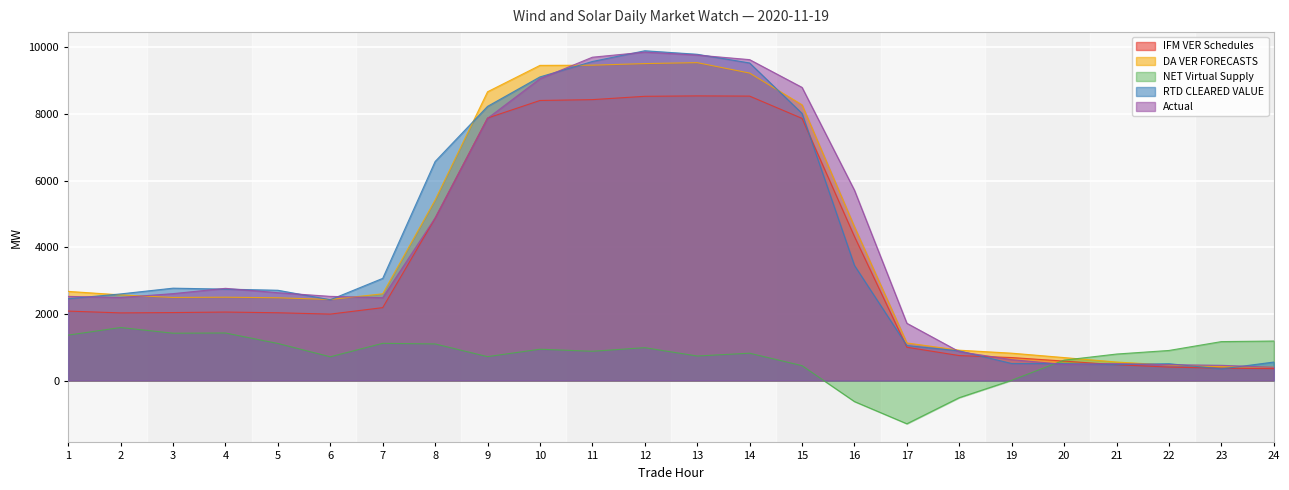

The IFM VER Schedules series shows 999.1 at 17. True or false?

True